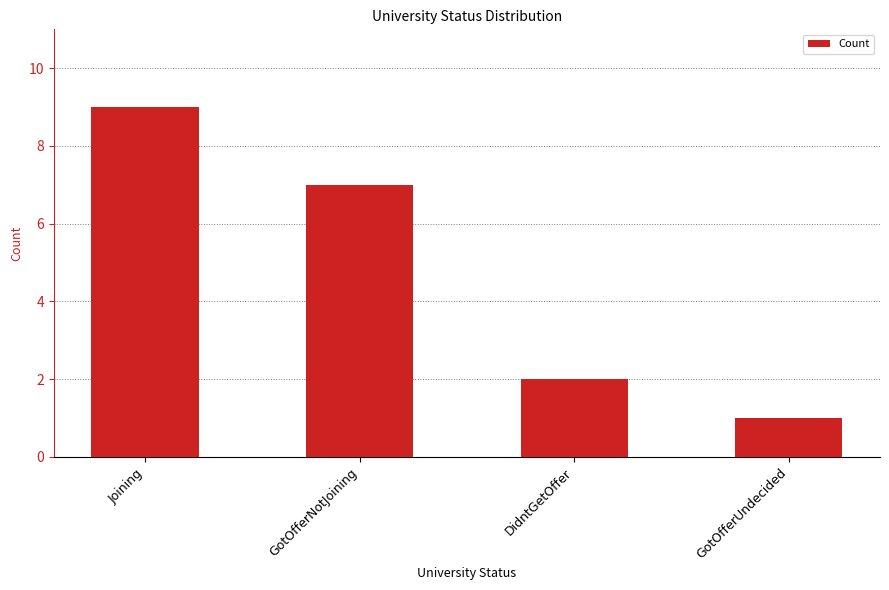

What value does the data have at GotOfferNotJoining?

7